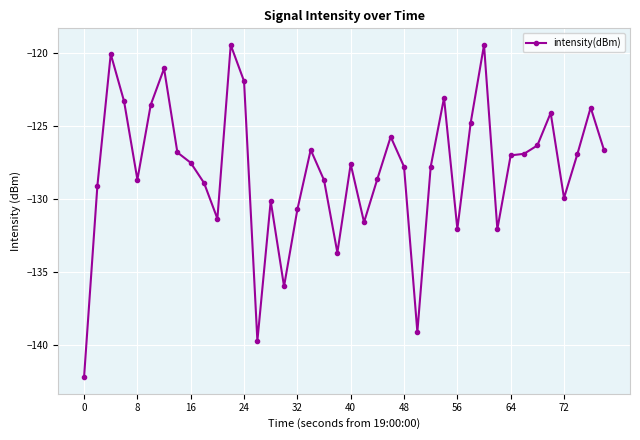

True or false: there are more than 0 points higher than both neighbors.

True